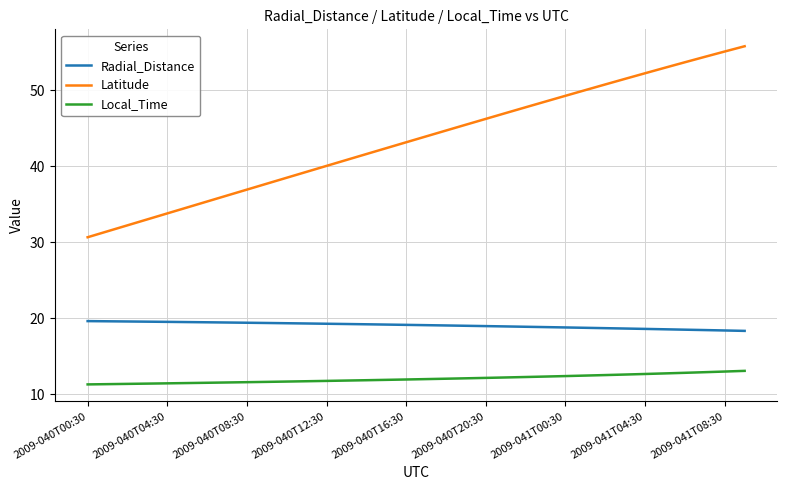

True or false: Latitude and Local_Time cross at least once.

False